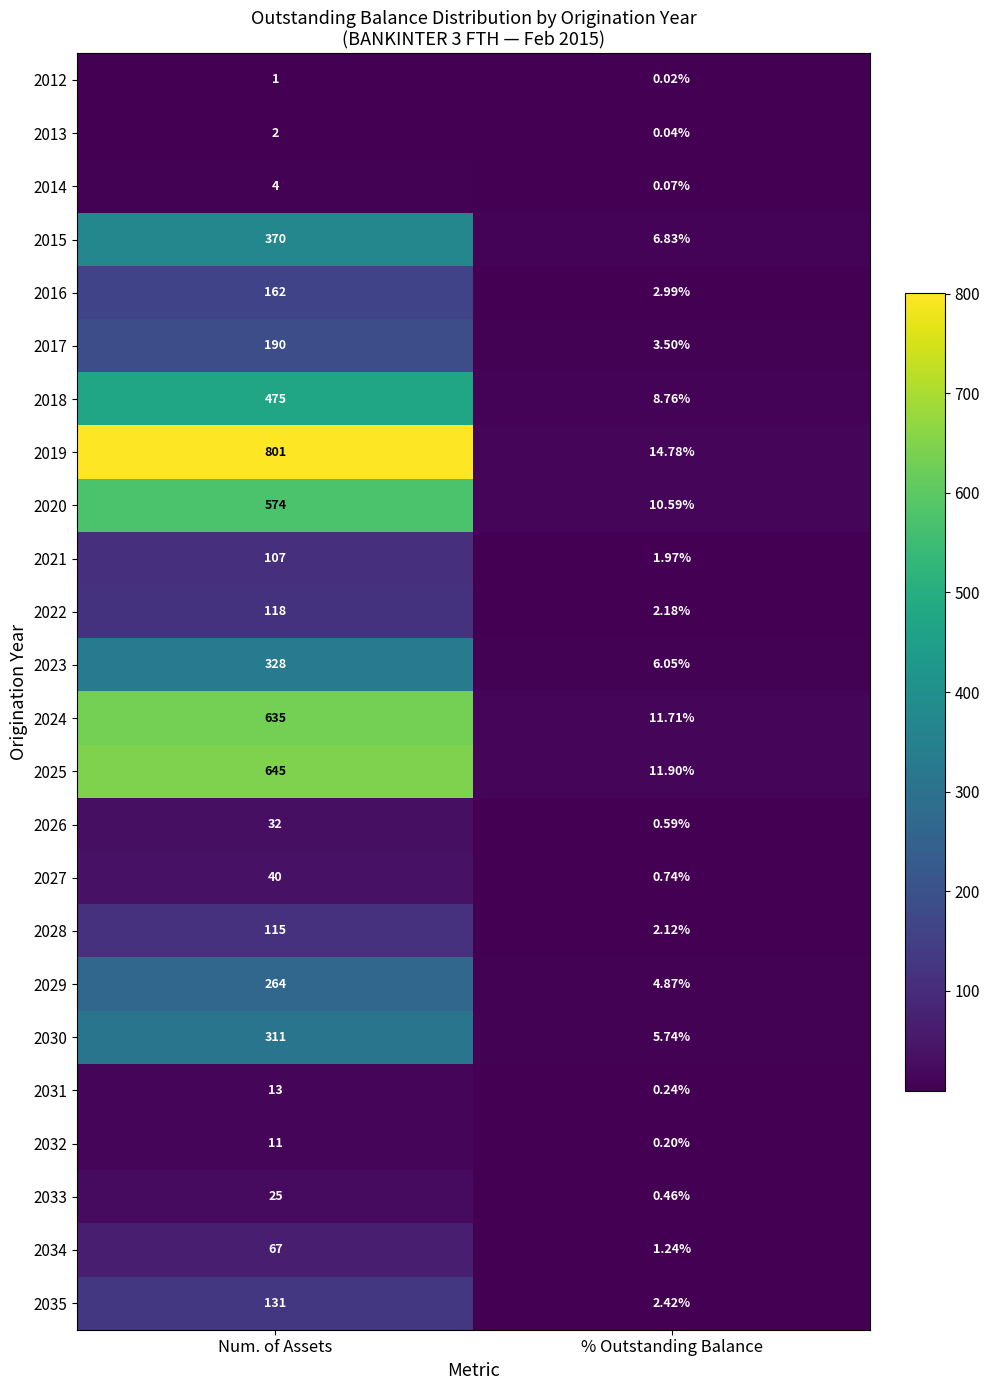

At which label is 2034 closest to 34?

% Outstanding Balance